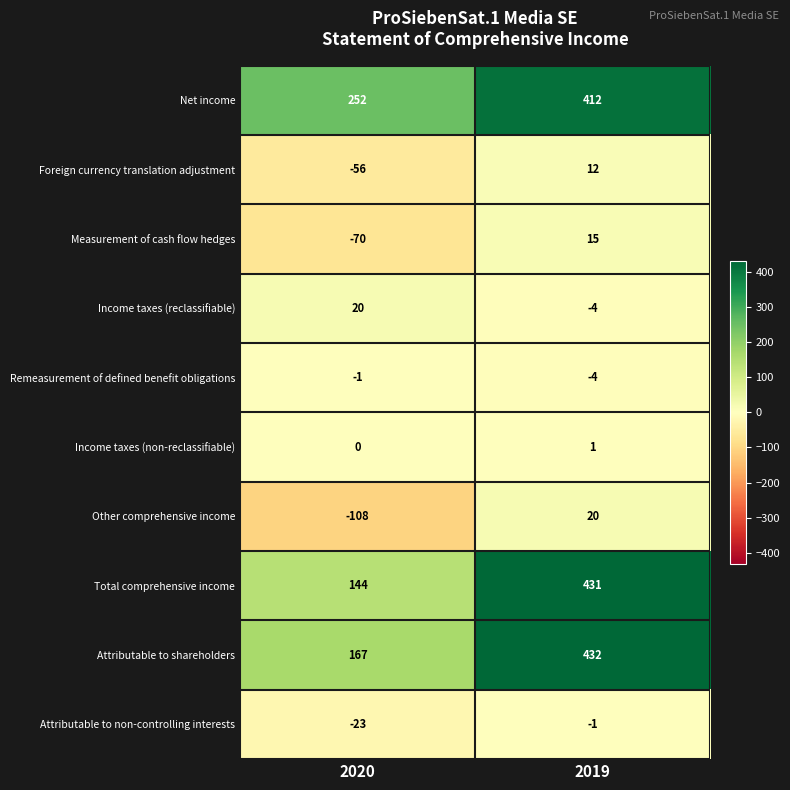

At how many categories does at least one series exceed 155?

2